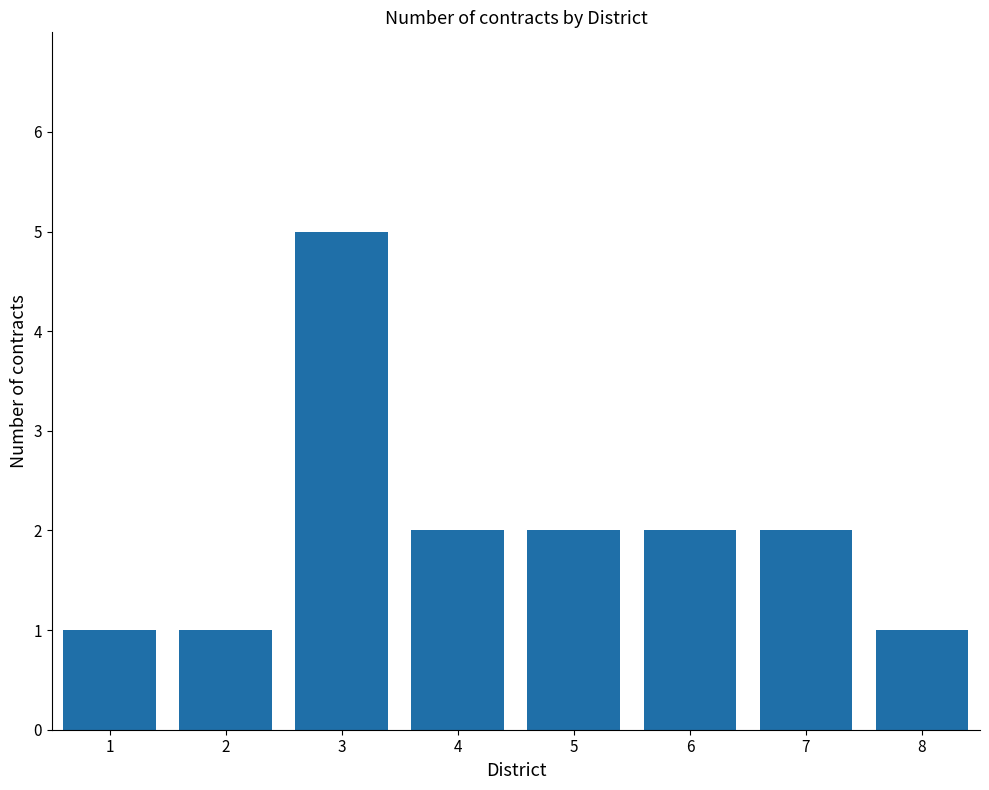

What is the greatest value displayed?

5